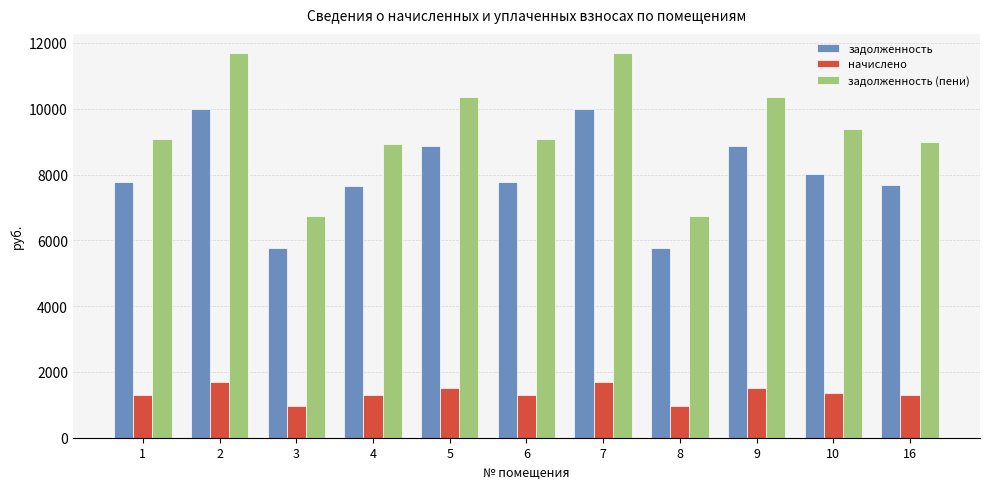

What is the value of the задолженность (пени) bar at the 4th from the left?

8931.1